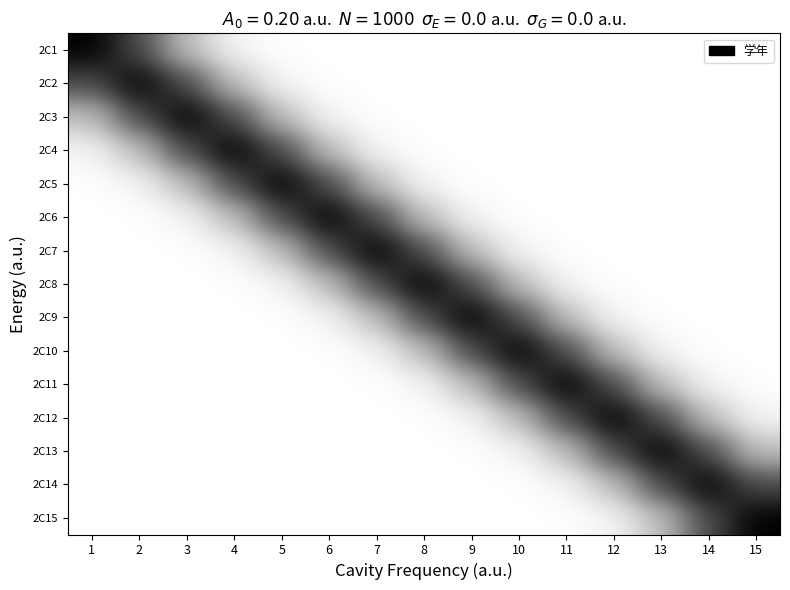

What is the maximum value shown in the chart?

2.0